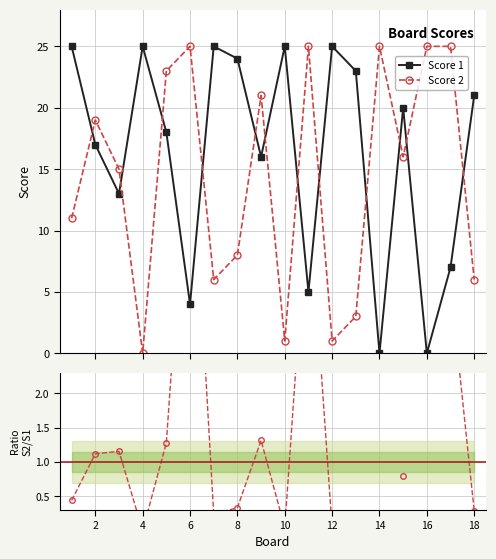

What is the sum of all Score 2 values?

255